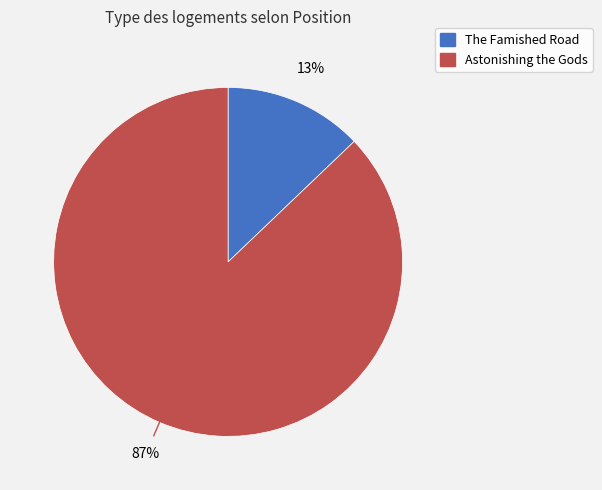

True or false: Astonishing the Gods accounts for 99% of the total.

False